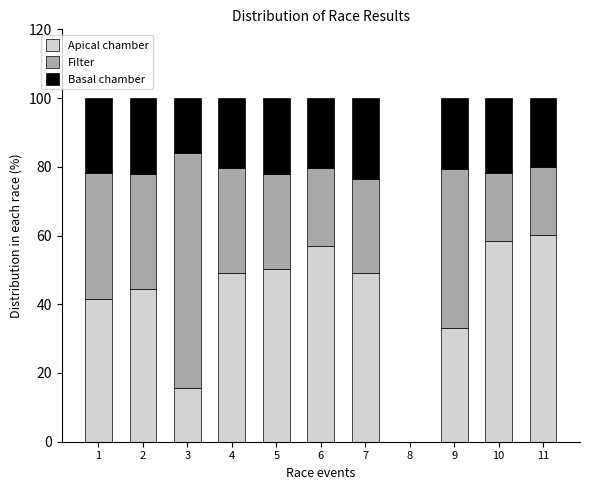

What is the maximum value for Apical chamber?

60.1